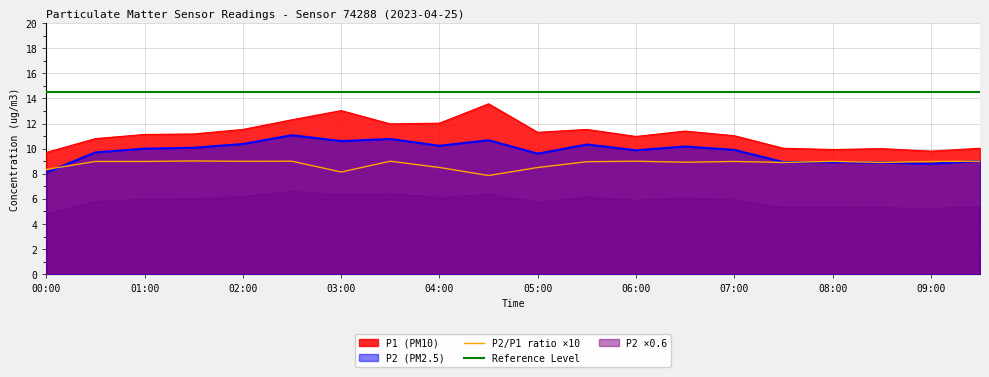

The P2/P1 ratio ×10 series shows 13.0 at 08:00. True or false?

False